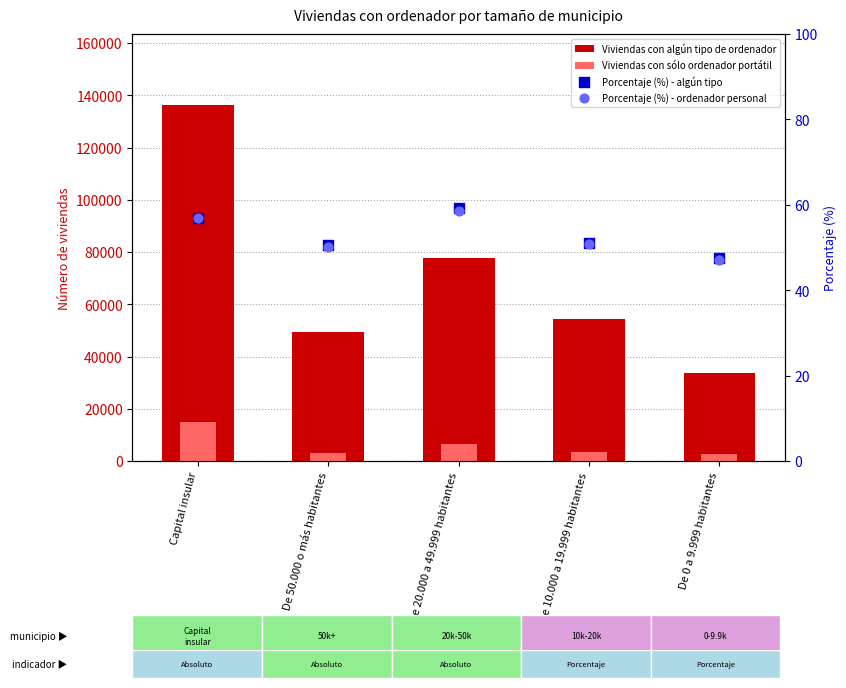

Which series has the largest total across all categories?

Viviendas con algún tipo de ordenador